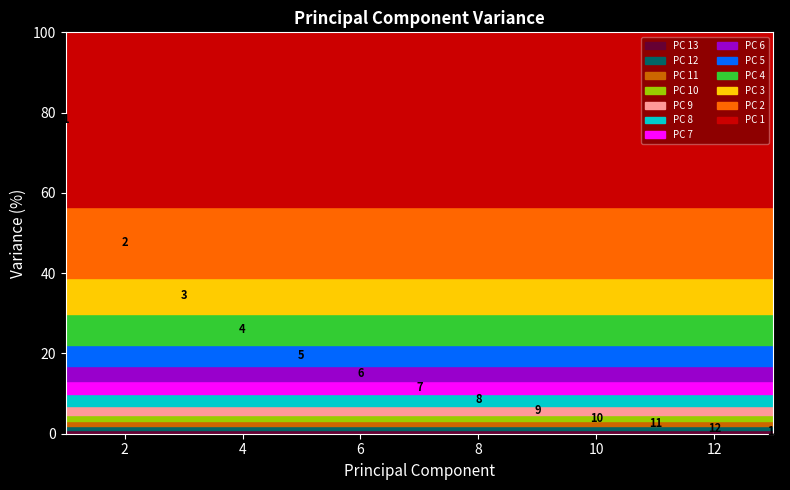

List the labels in order of Percentage of Total Variance value, smallest first.

13, 12, 11, 10, 9, 8, 7, 6, 5, 4, 3, 2, 1